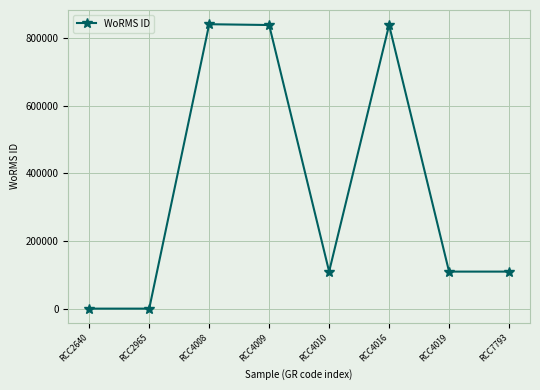

What is the difference between the values at RCC4008 and RCC4010?

731227